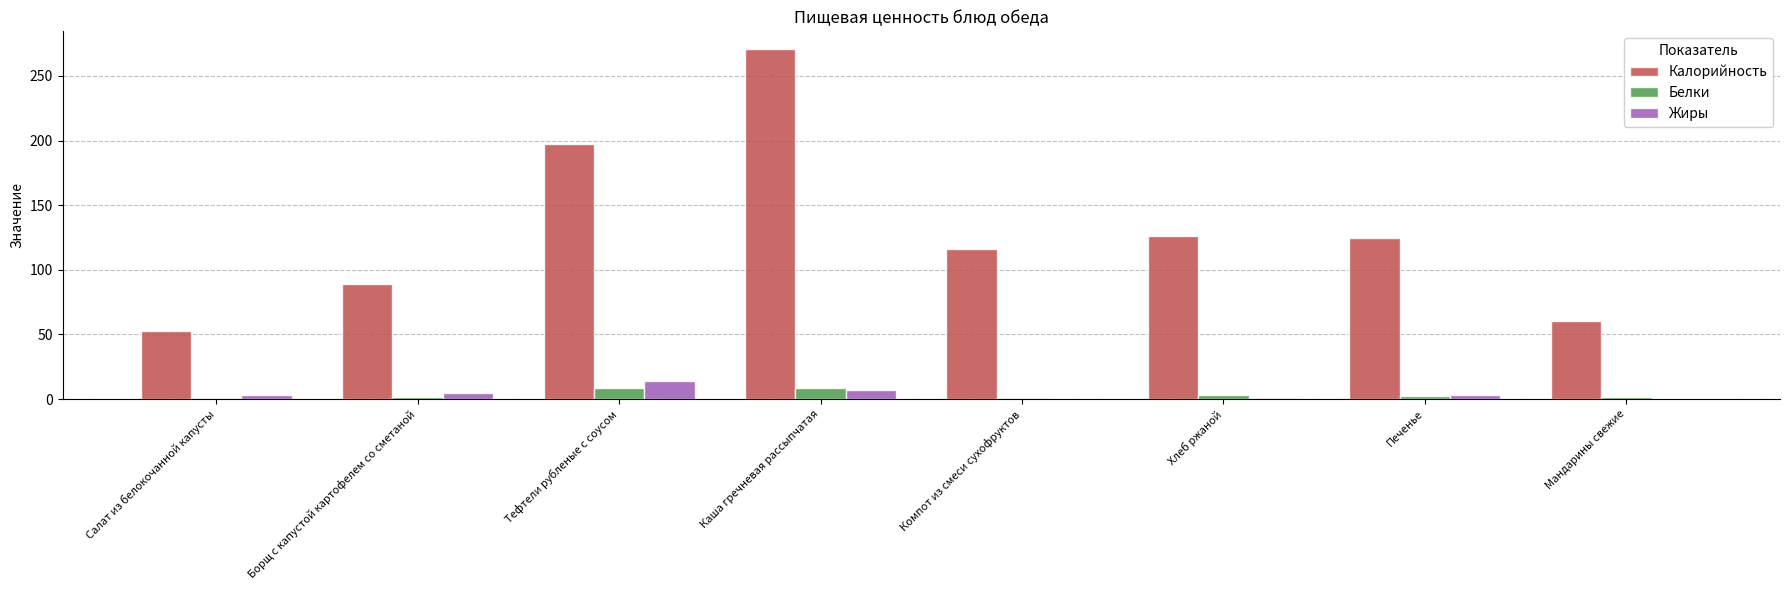

Read the Калорийность value at Каша гречневая рассыпчатая.

271.0